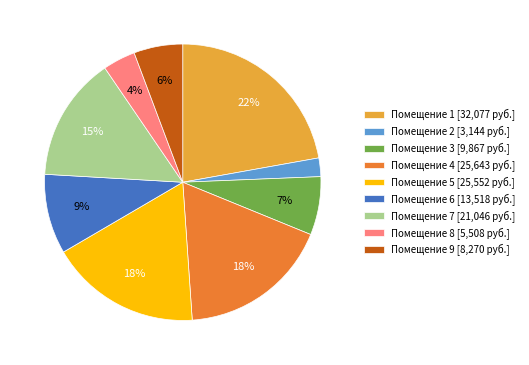

Do Помещение 7 [21,046 руб.] and Помещение 5 [25,552 руб.] together represent more than half of the pie?

No